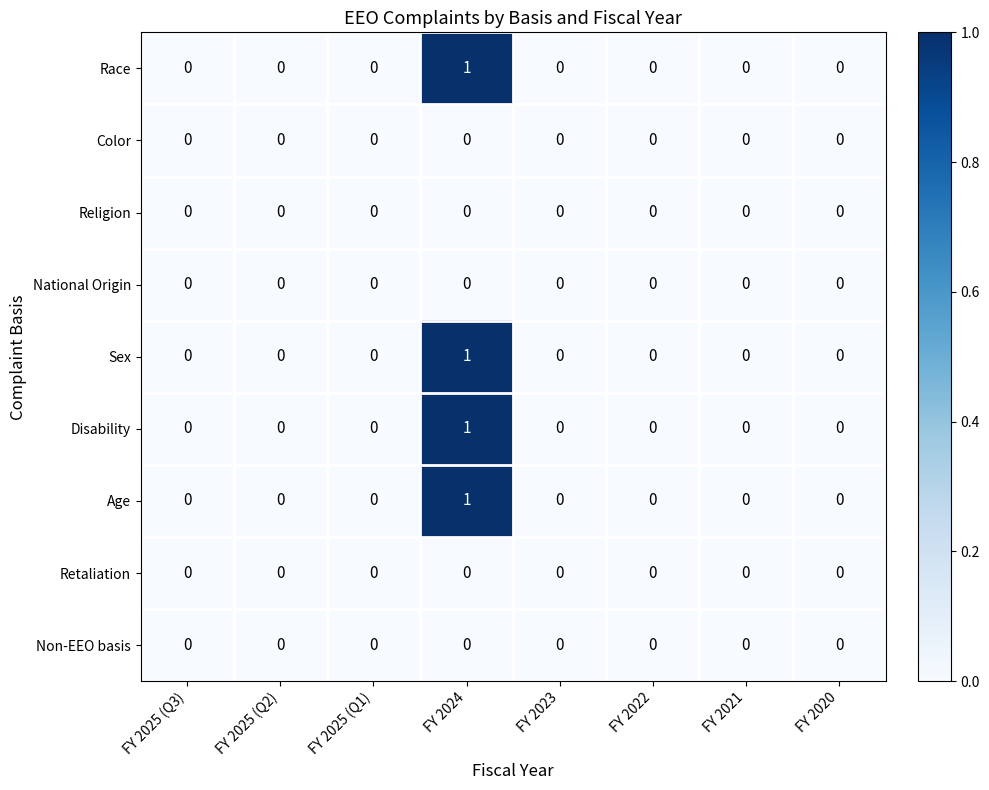

True or false: Disability has a value of 0 at FY 2025 (Q2).

True